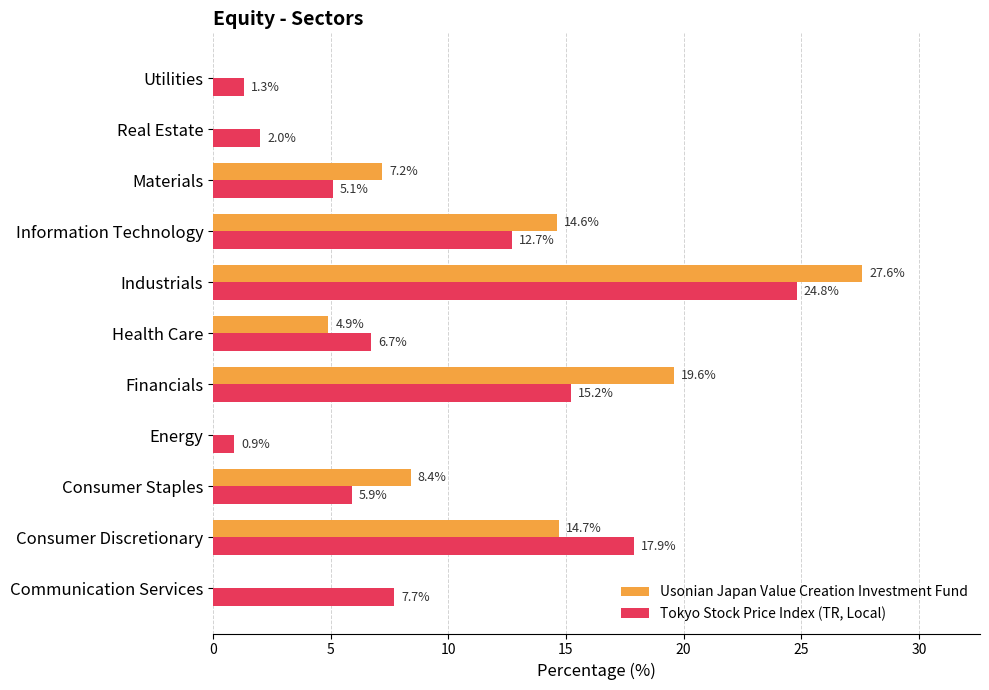

True or false: Usonian Japan Value Creation Investment Fund has a value of -10.6 at Communication Services.

False